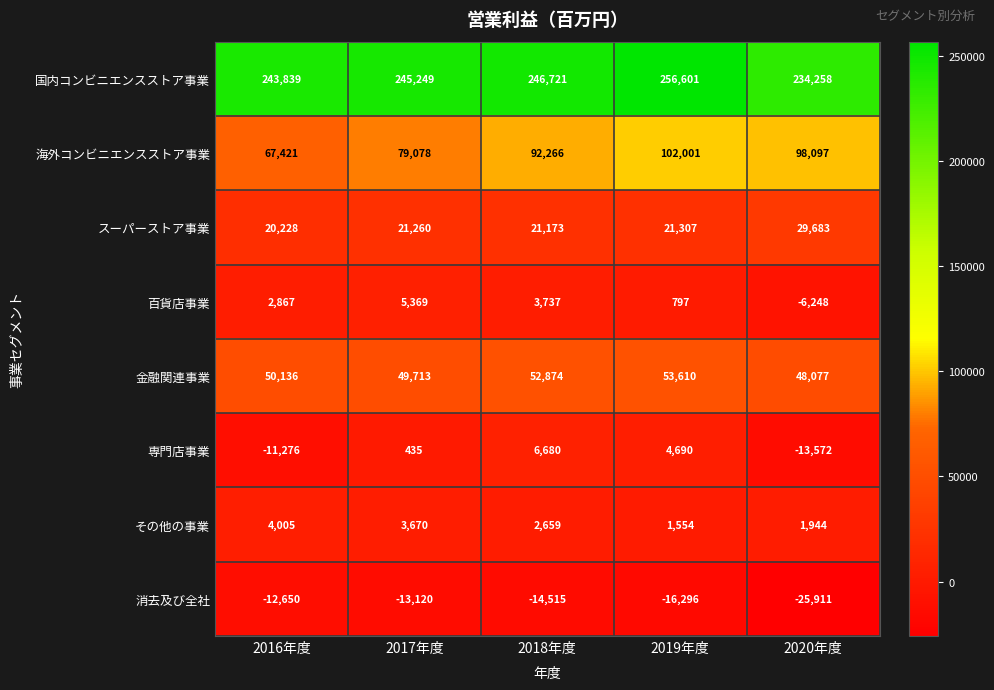

Which series has the widest spread of values?

海外コンビニエンスストア事業